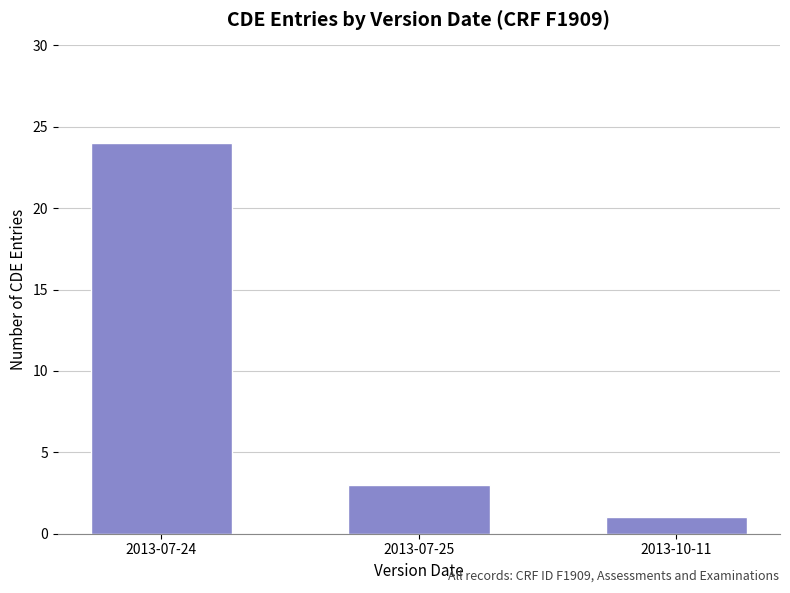

What is the label of the 2nd bar from the right?

2013-07-25